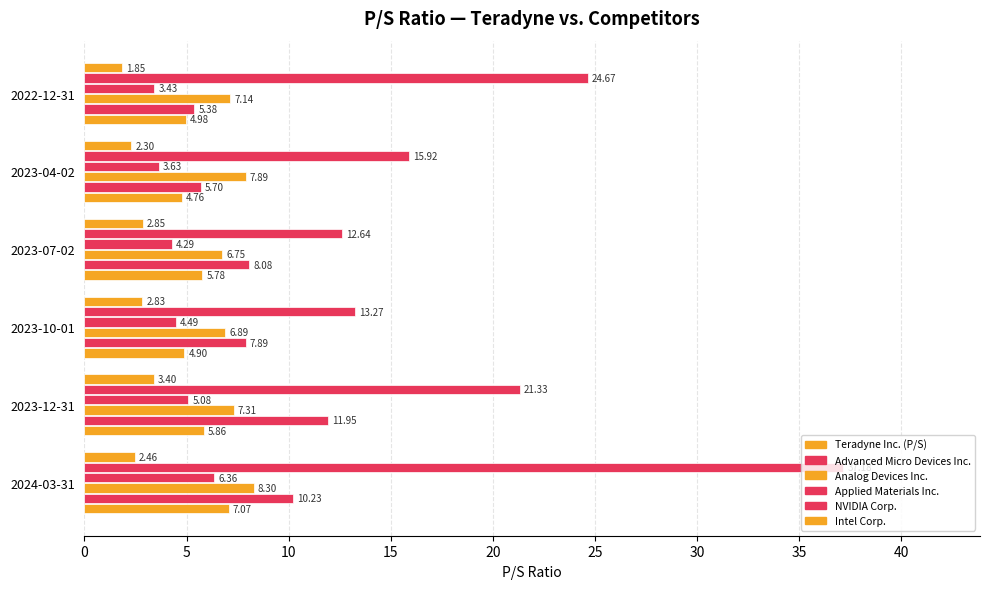

How many values in the Applied Materials Inc. series are below 4?

2